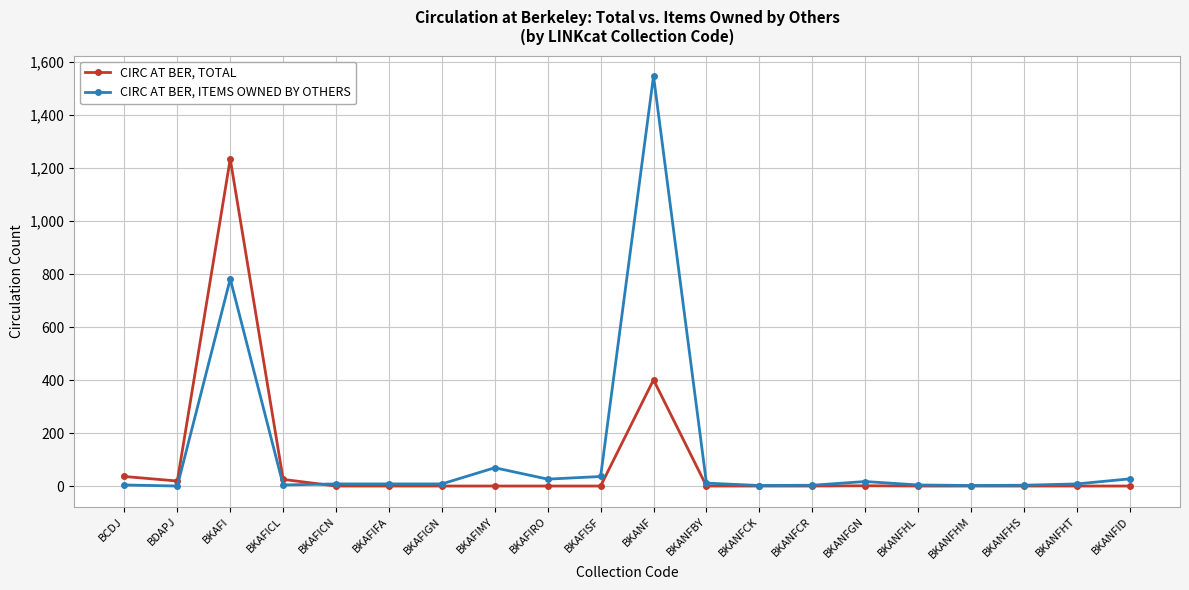

What is the total value across all series at BDAPJ?

19